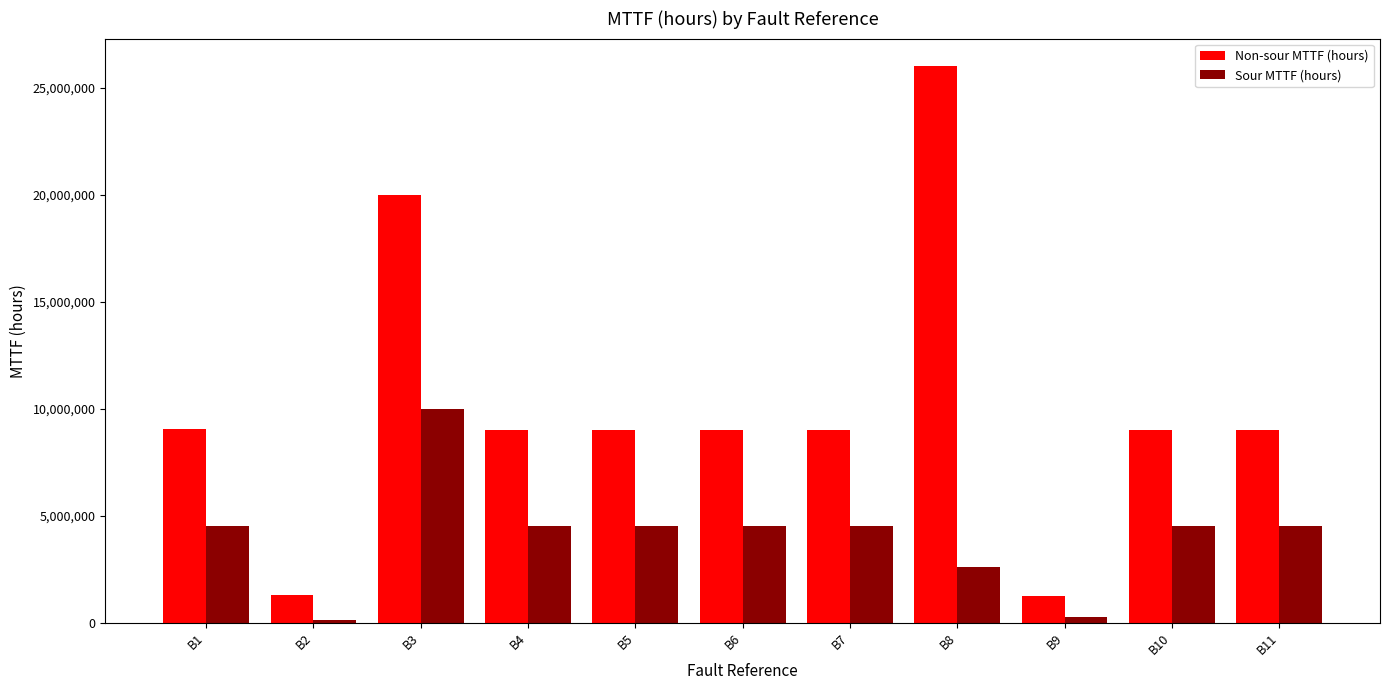

Which series has the largest total across all categories?

Non-sour MTTF (hours)